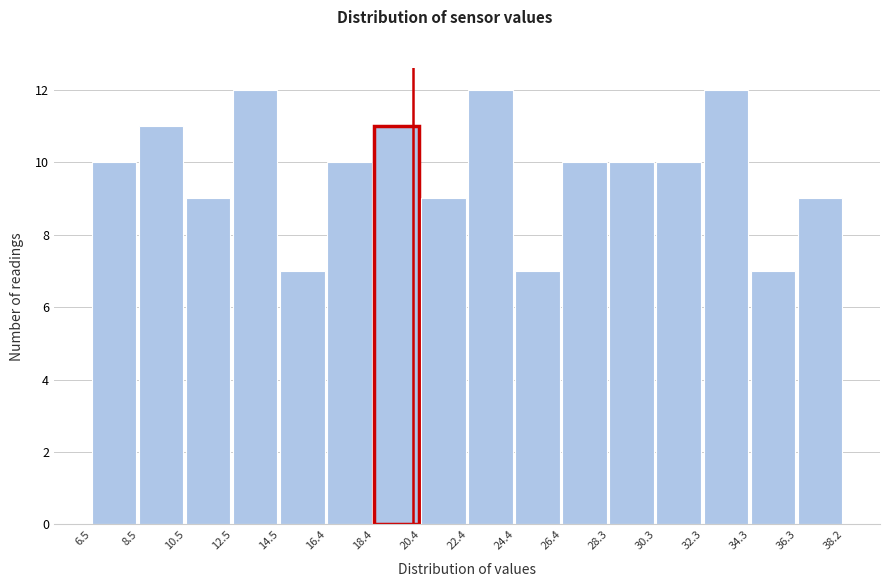

Reading left to right, transcribe this chart: for each bar, give the range it covers on the x-axis and its height. The values are not printed on the chart, so give them approximately, as read against the axis.

6.5 to 8.5: 10
8.5 to 10.5: 11
10.5 to 12.5: 9
12.5 to 14.5: 12
14.5 to 16.4: 7
16.4 to 18.4: 10
18.4 to 20.4: 11
20.4 to 22.4: 9
22.4 to 24.4: 12
24.4 to 26.4: 7
26.4 to 28.3: 10
28.3 to 30.3: 10
30.3 to 32.3: 10
32.3 to 34.3: 12
34.3 to 36.3: 7
36.3 to 38.2: 9